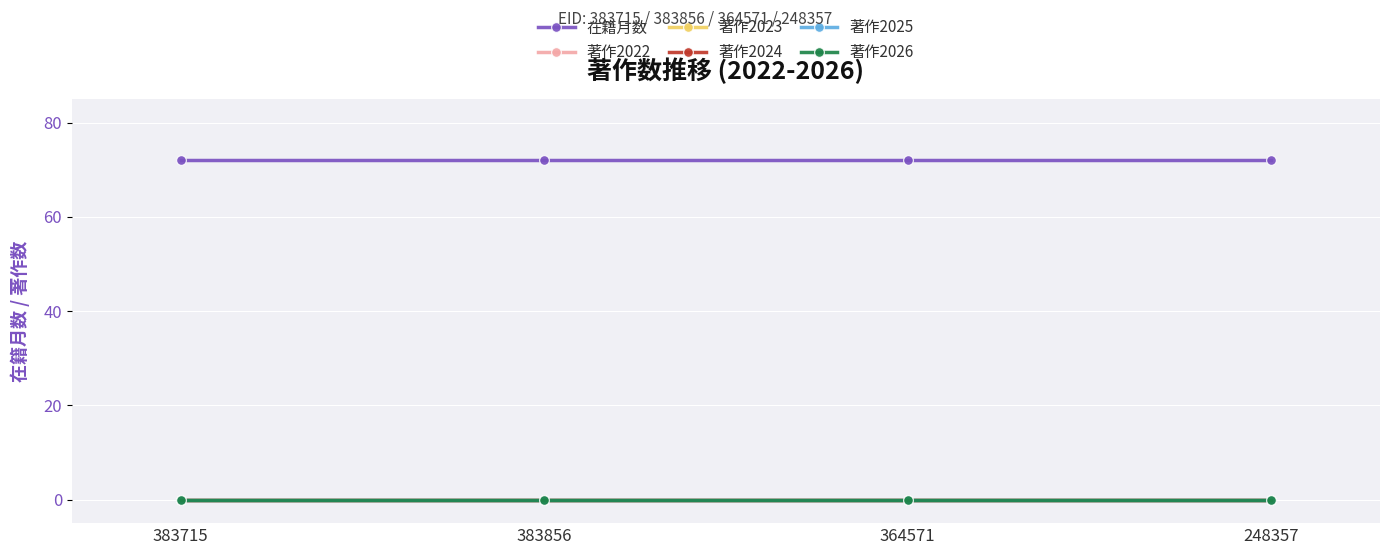

Does the chart have visible grid lines?

Yes